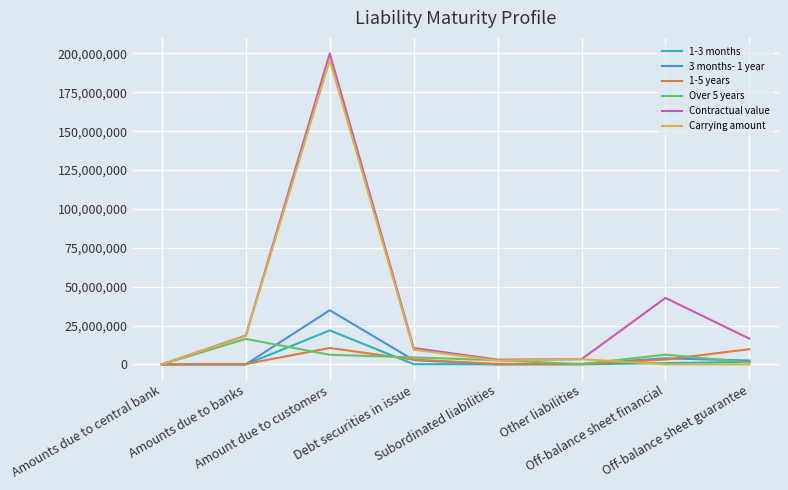

What is the total value across all series at Other liabilities?

7370719